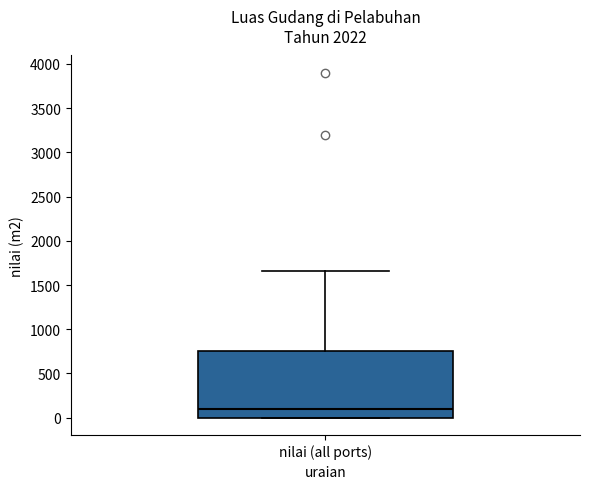

Read this box plot against the y-axis: the position of the median line, the range covered by the box, and the ends of both whiskers. The values are not printed on the chart, so give them approximately, as read against the axis.

median 100, box 0 to 750, whiskers 0 to 1650